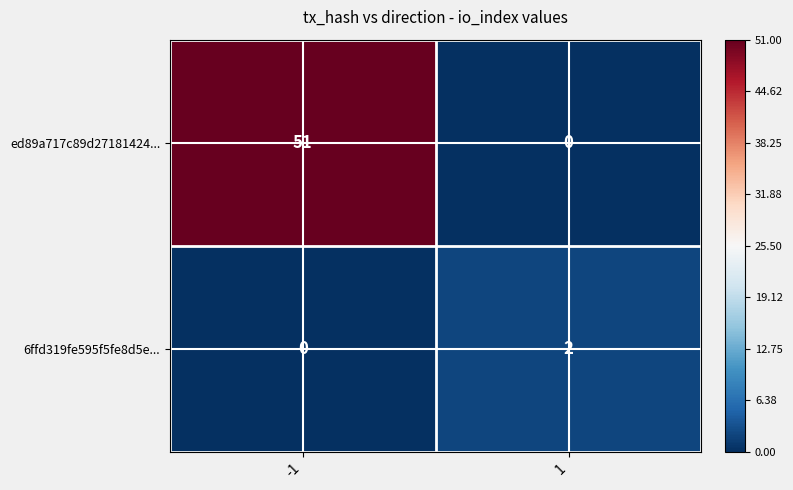

What is the greatest value displayed?

51